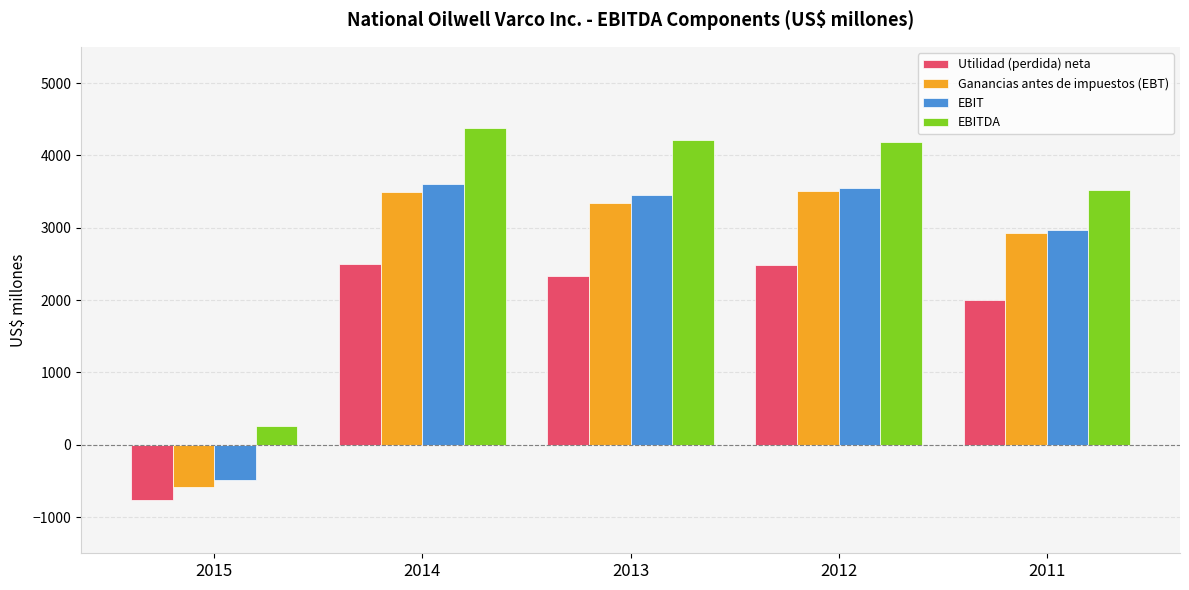

What are all the series names shown in the legend?

Utilidad (perdida) neta, Ganancias antes de impuestos (EBT), EBIT, EBITDA